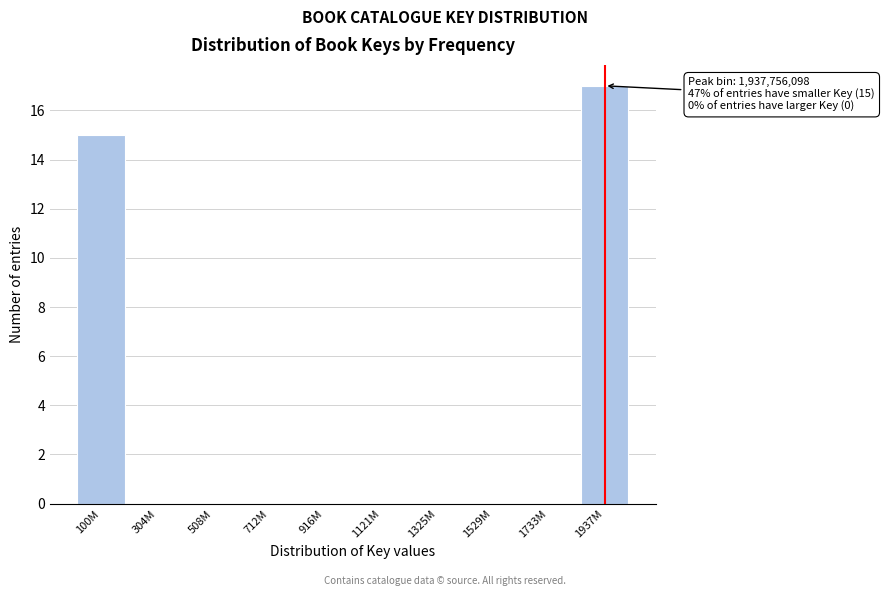

Reading right to left, what are all the values shown in this chart?

1937M=17	1733M=0	1529M=0	1325M=0	1121M=0	916M=0	712M=0	508M=0	304M=0	100M=15